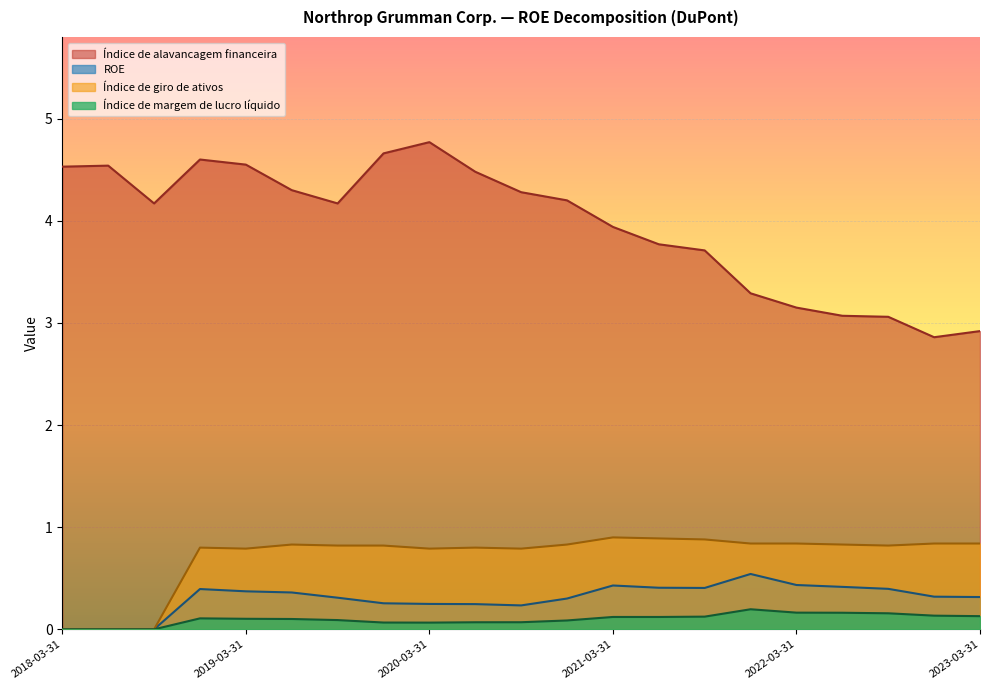

True or false: Índice de alavancagem financeira and Índice de giro de ativos intersect in this chart.

False